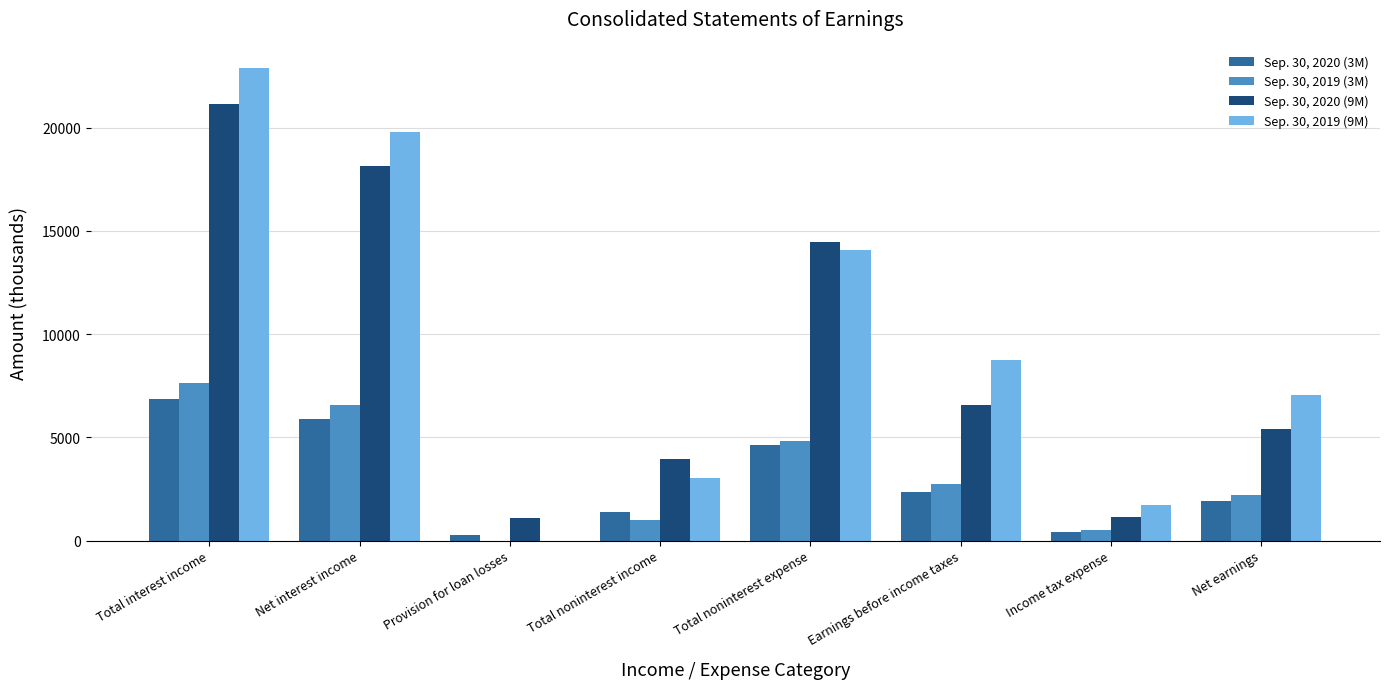

What is the maximum value shown in the chart?

22891